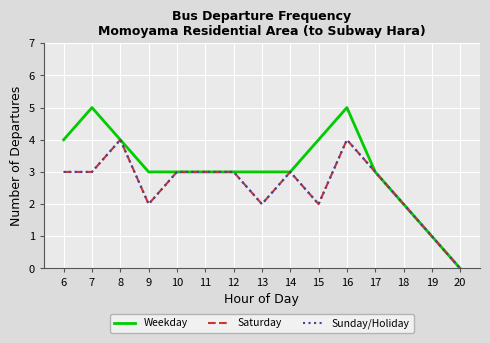

Does the chart display data point markers on the line(s)?

No